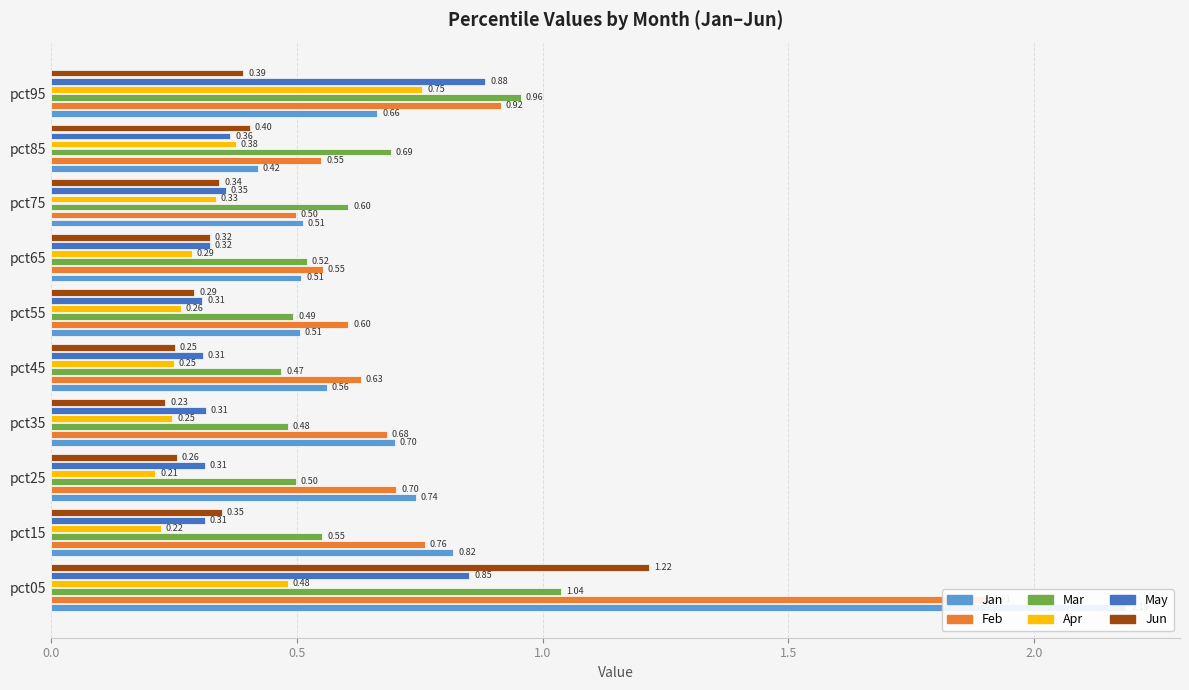

How many bars are there in total?

60